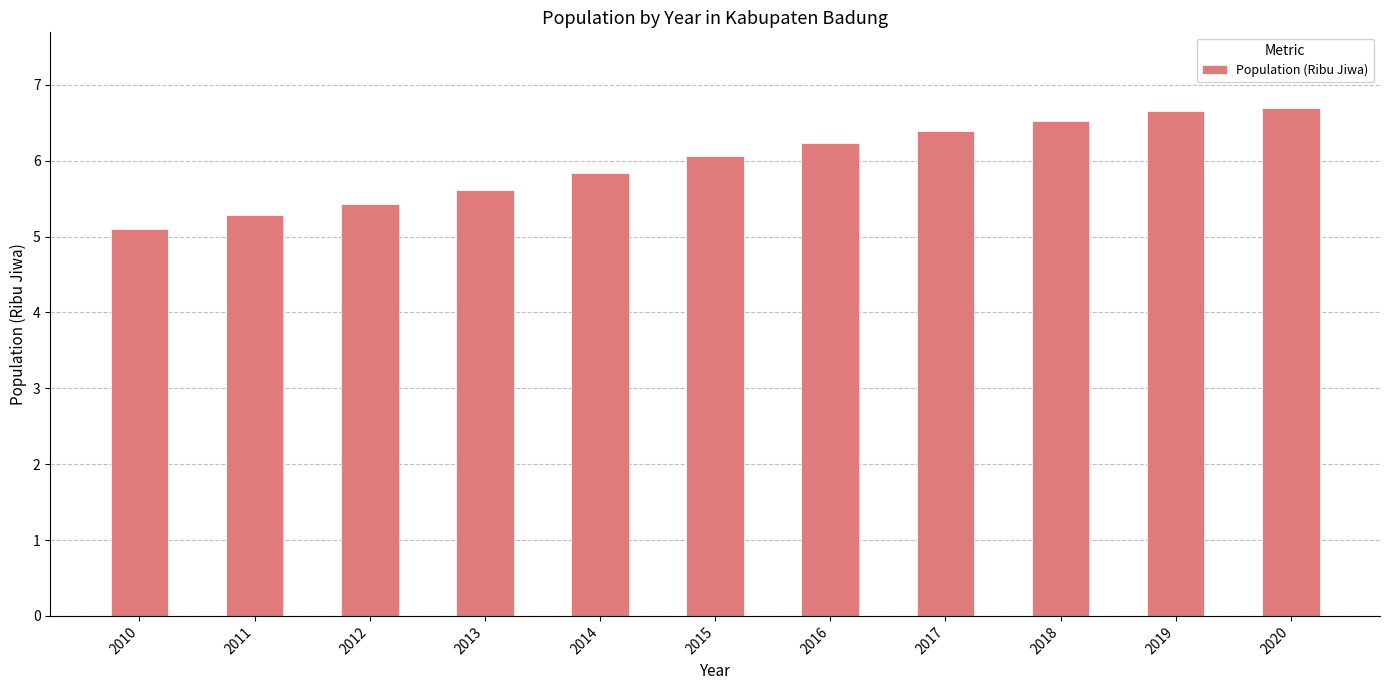

What is the value of the 6th bar from the left?

6.1